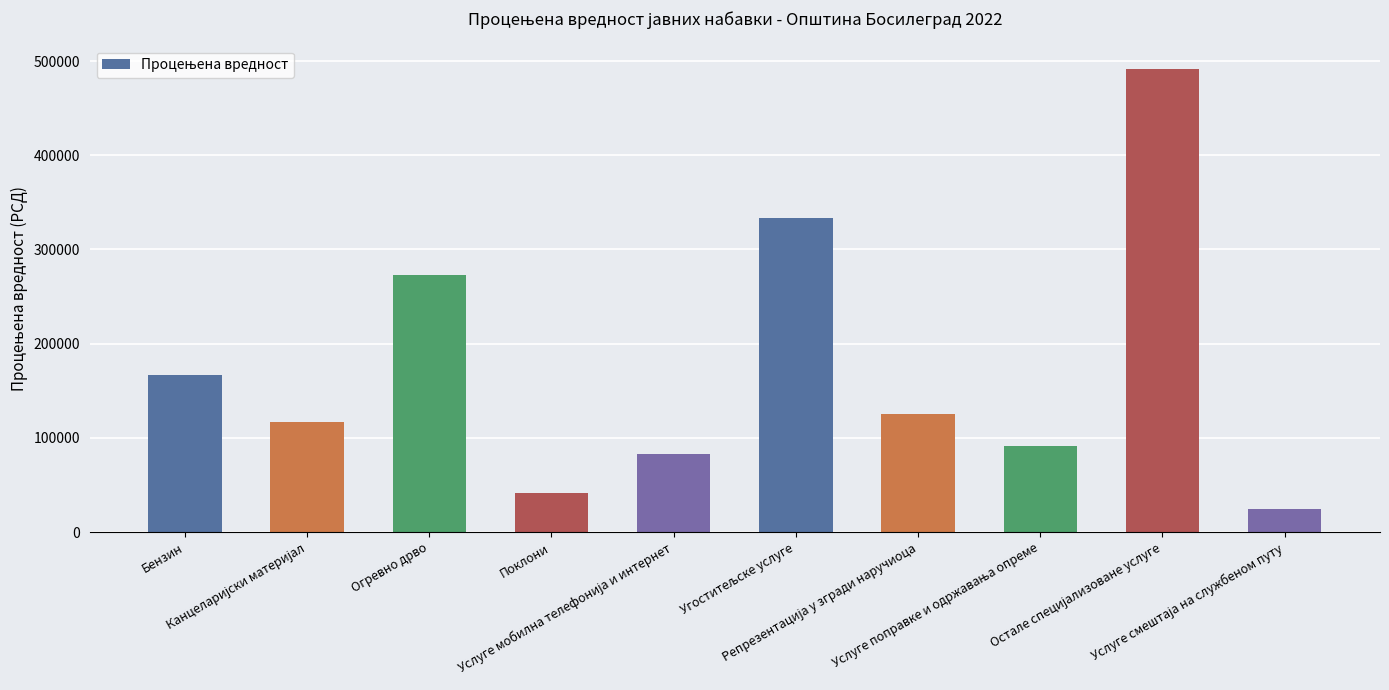

Where does the data first go above 125000?

Бензин